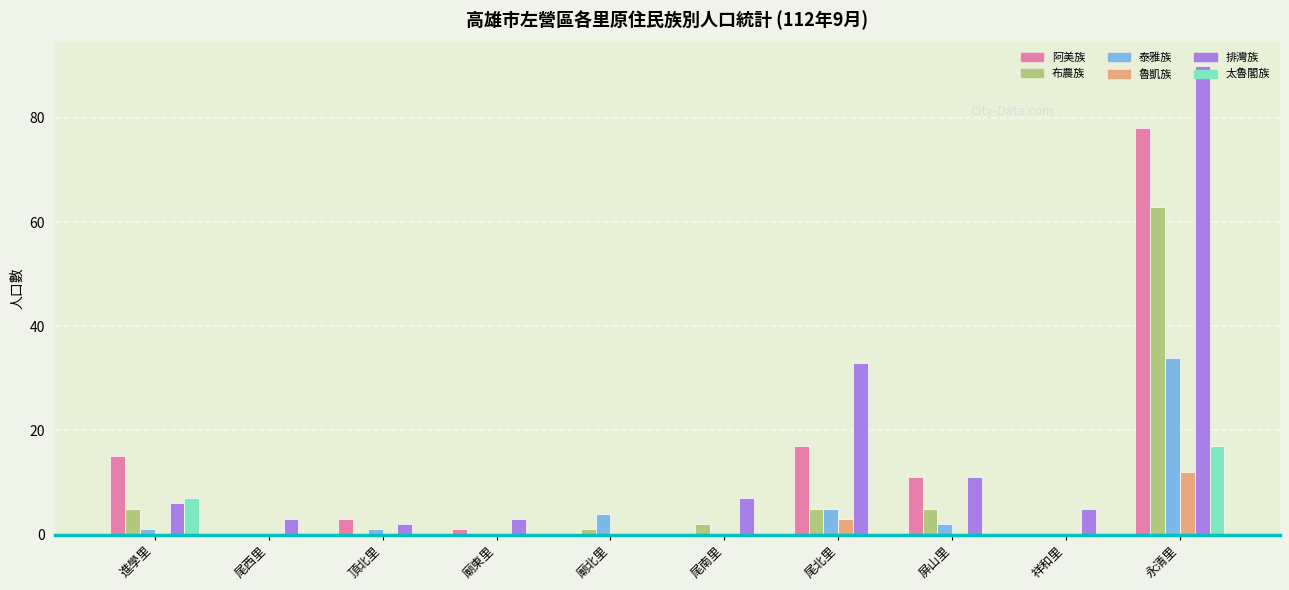

What is the greatest value displayed?

90